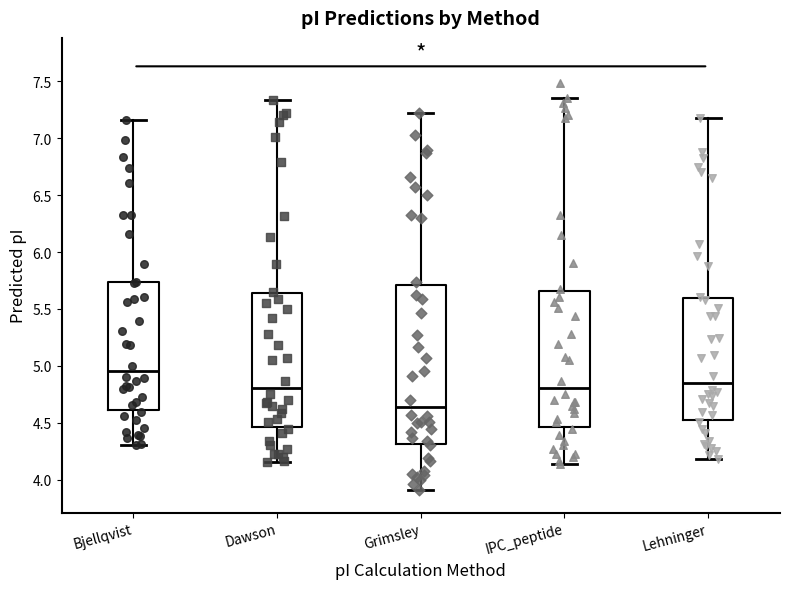

Where does the upper whisker of the box for Dawson end on the y-axis? The values are not printed on the chart, so give them approximately, as read against the axis.

7.35